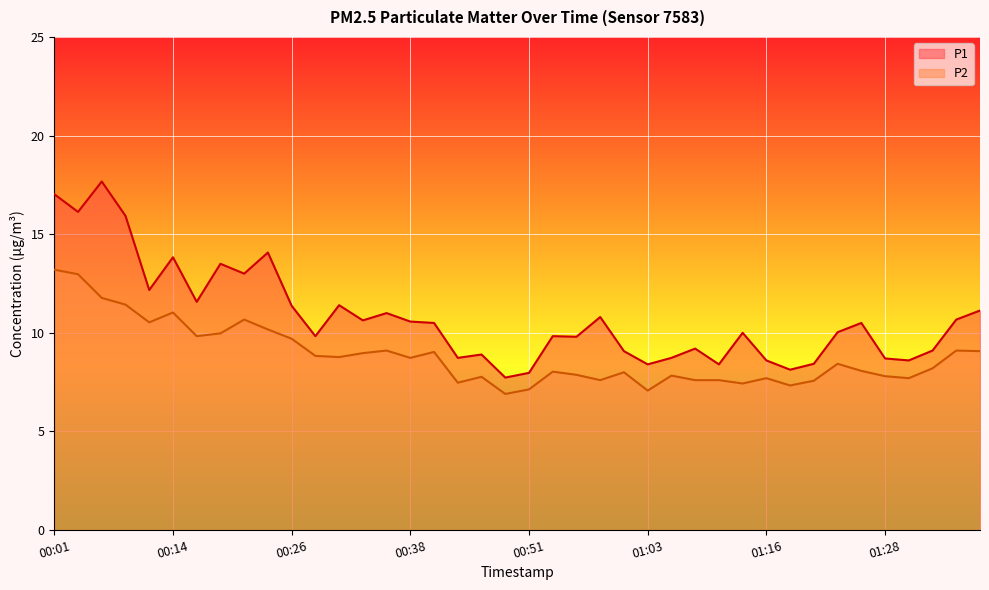

What position from the right is 00:01?

40